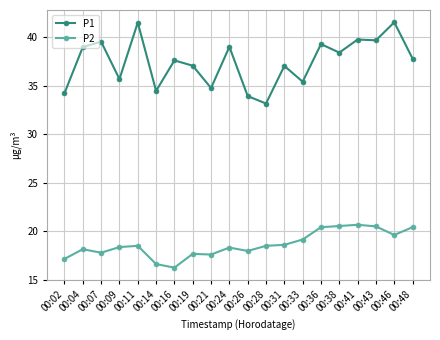

True or false: P1 has a value of 35.7 at 00:09.

True